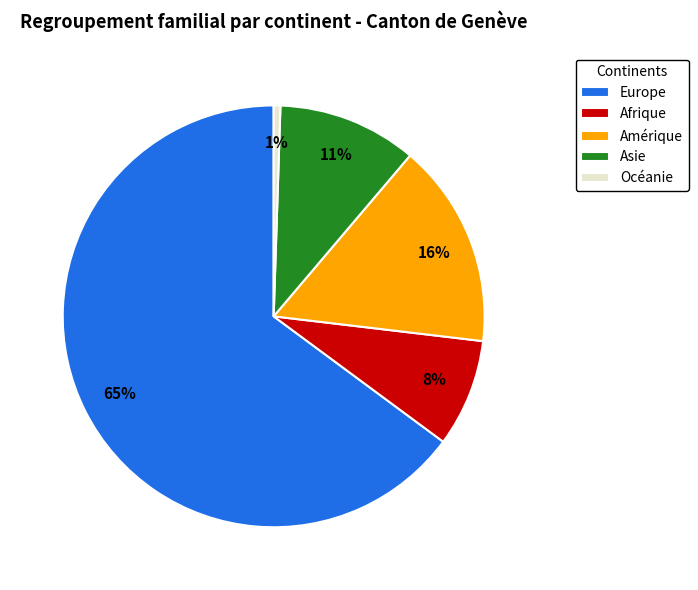

Which slice is the largest?

Europe